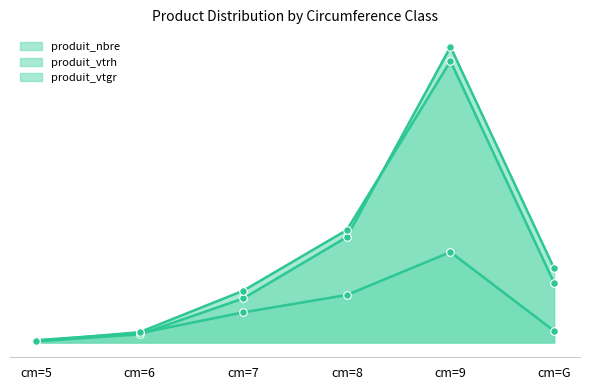

What are all the series names shown in the legend?

produit_nbre, produit_vtrh, produit_vtgr